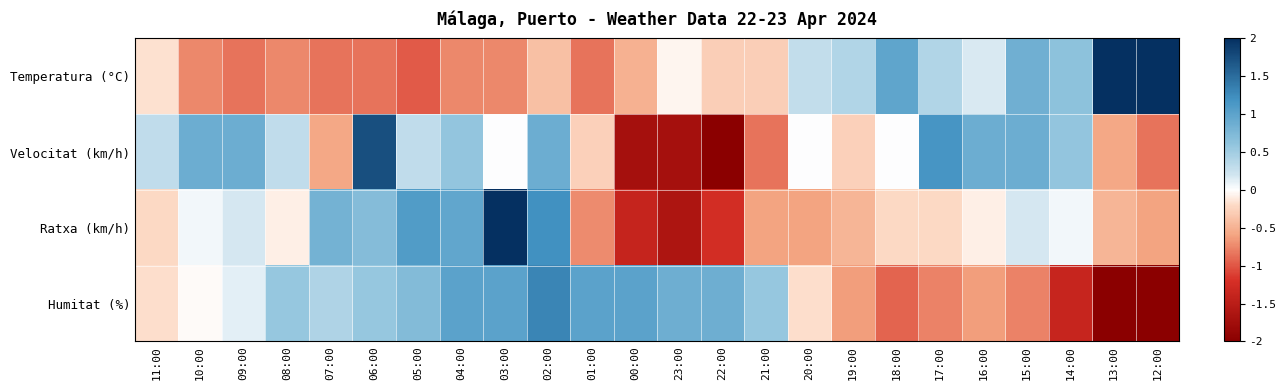

Count the number of data series in this chart.

4